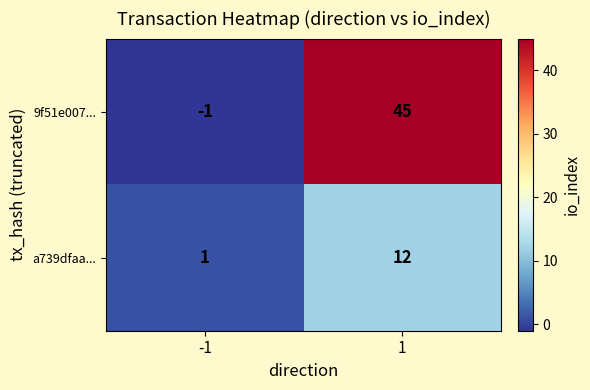

What is the approximate value of 9f51e007... at 1, to the nearest 5?

45